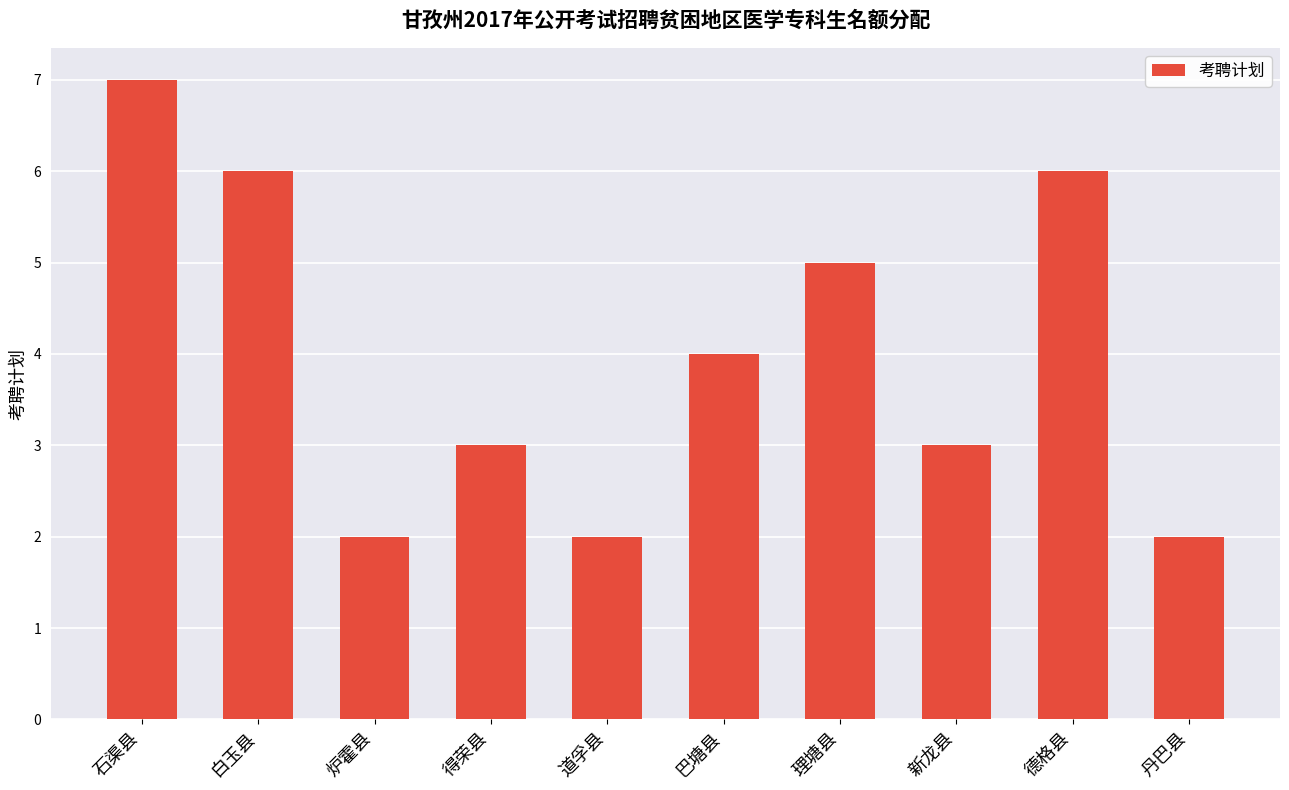

What is the sum of the values at 巴塘县 and 得荣县?

7